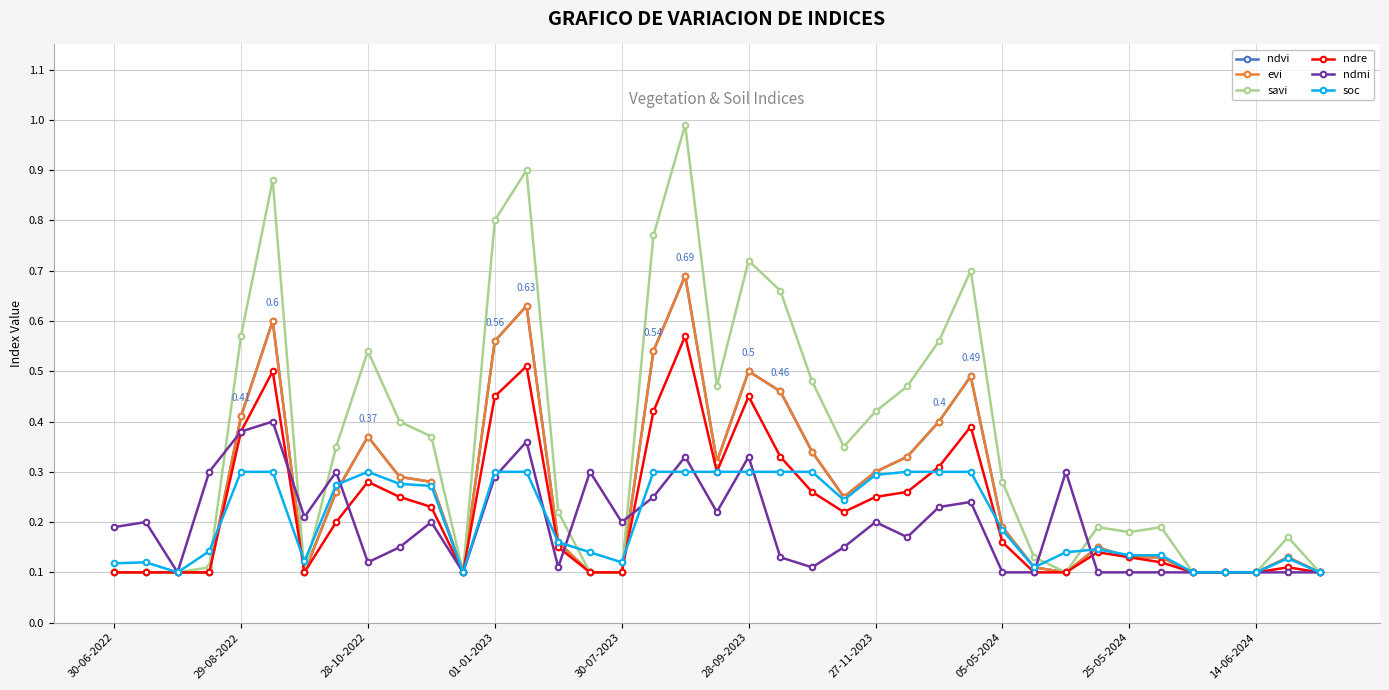

List the series in order of their peak value, highest first.

savi, ndvi, evi, ndre, ndmi, soc